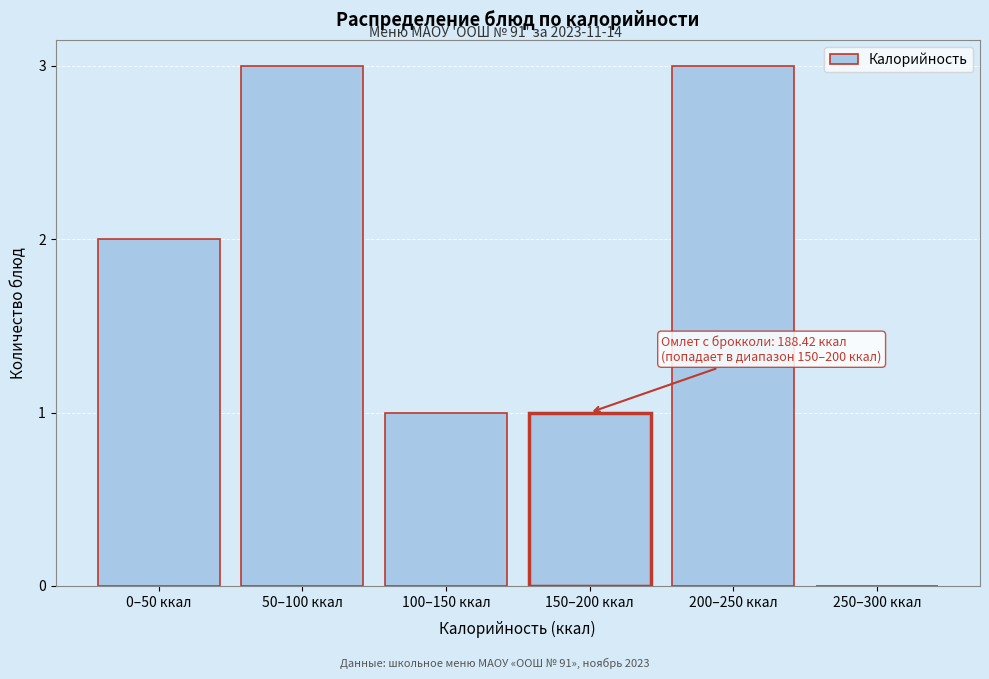

Reading left to right, transcribe all the data shown in this chart.

0–50 ккал=2	50–100 ккал=3	100–150 ккал=1	150–200 ккал=1	200–250 ккал=3	250–300 ккал=0